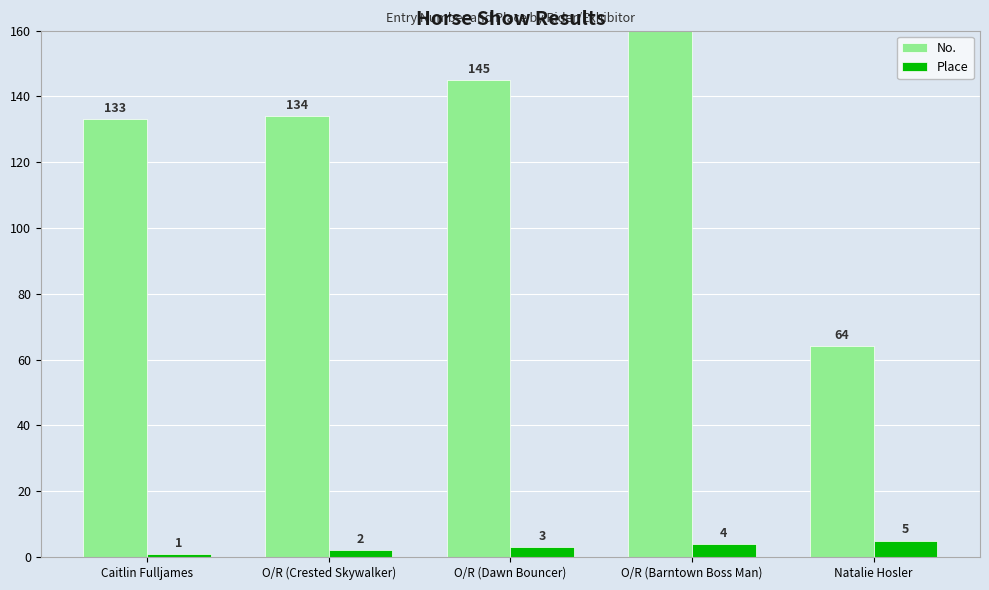

Reading left to right, list all the values displayed in this chart.

No.: 133	134	145	247	64
Place: 1	2	3	4	5